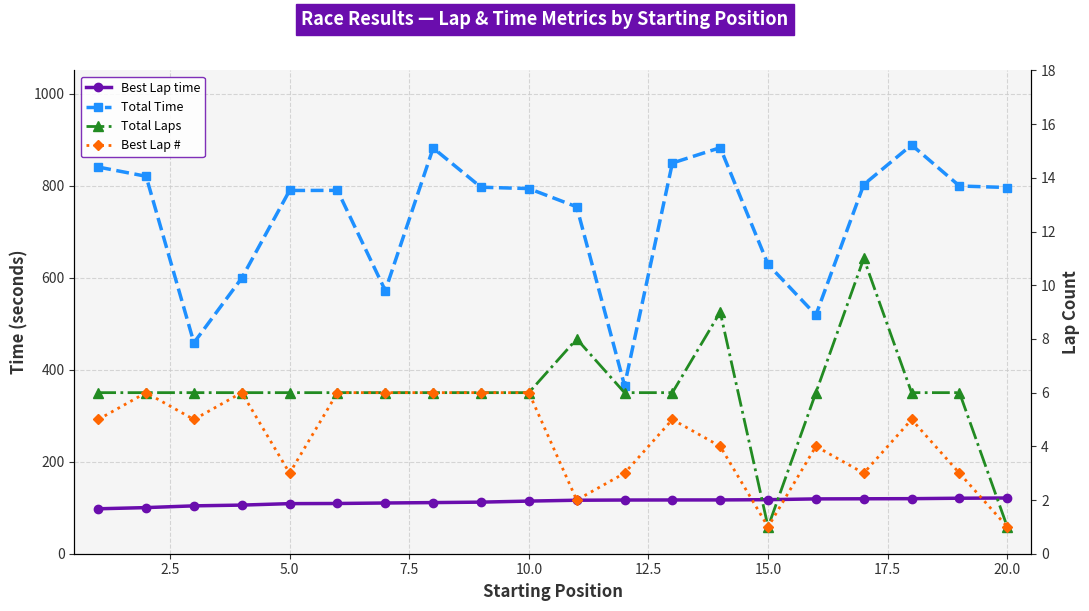

Count the number of data series in this chart.

4